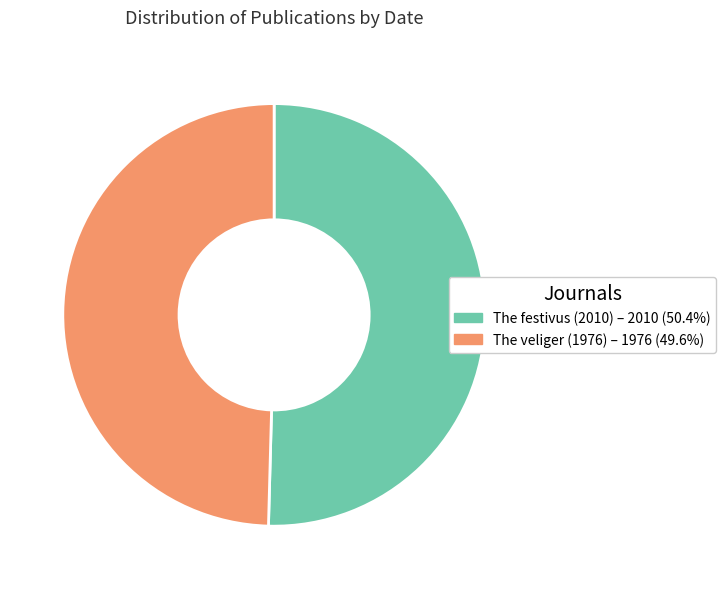

What is the smallest slice in the pie chart?

The veliger (1976)